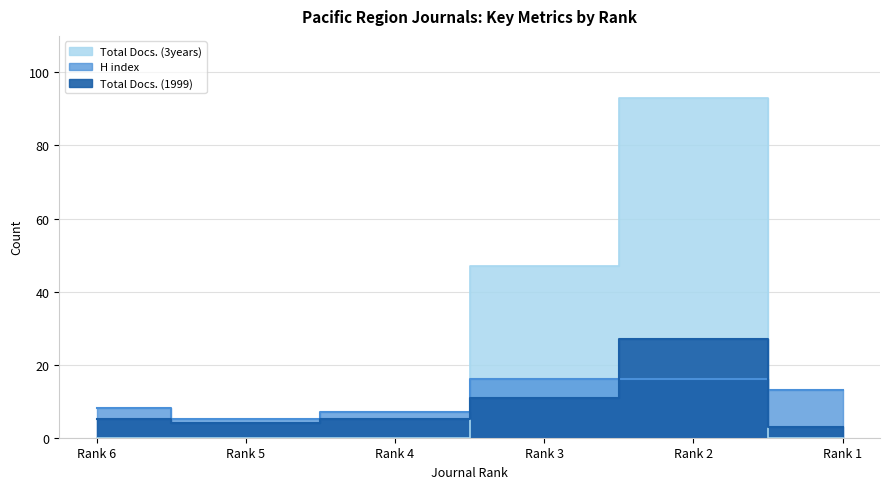

The value of Total Docs. (1999) at Rank 2 is 48. True or false?

False